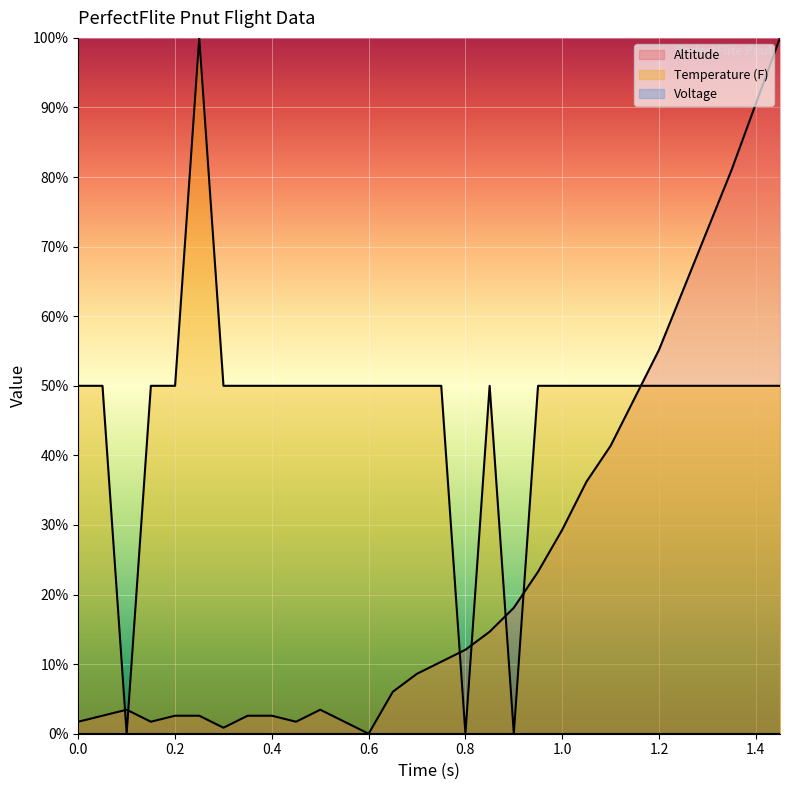

Reading right to left, list all the values displayed in this chart.

Altitude: 1.45=100.0	1.4=90.5	1.35=81.0	1.3=72.4	1.25=63.8	1.2=55.2	1.15=48.3	1.1=41.4	1.05=36.2	1.0=29.3	0.95=23.3	0.9=18.1	0.85=14.7	0.8=12.1	0.75=10.3	0.7=8.6	0.65=6.0	0.6=0.0	0.55=1.7	0.5=3.4	0.45=1.7	0.4=2.6	0.35=2.6	0.3=0.9	0.25=2.6	0.2=2.6	0.15=1.7	0.1=3.4	0.05=2.6	0.0=1.7
Temperature (F): 1.45=50.0	1.4=50.0	1.35=50.0	1.3=50.0	1.25=50.0	1.2=50.0	1.15=50.0	1.1=50.0	1.05=50.0	1.0=50.0	0.95=50.0	0.9=0.0	0.85=50.0	0.8=0.0	0.75=50.0	0.7=50.0	0.65=50.0	0.6=50.0	0.55=50.0	0.5=50.0	0.45=50.0	0.4=50.0	0.35=50.0	0.3=50.0	0.25=100.0	0.2=50.0	0.15=50.0	0.1=0.0	0.05=50.0	0.0=50.0